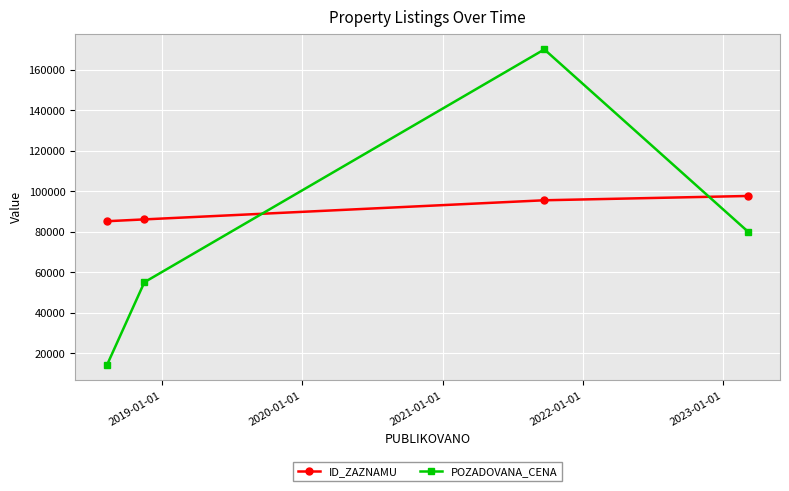

What is the difference between the second highest and minimum values in the POZADOVANA_CENA series?

65660